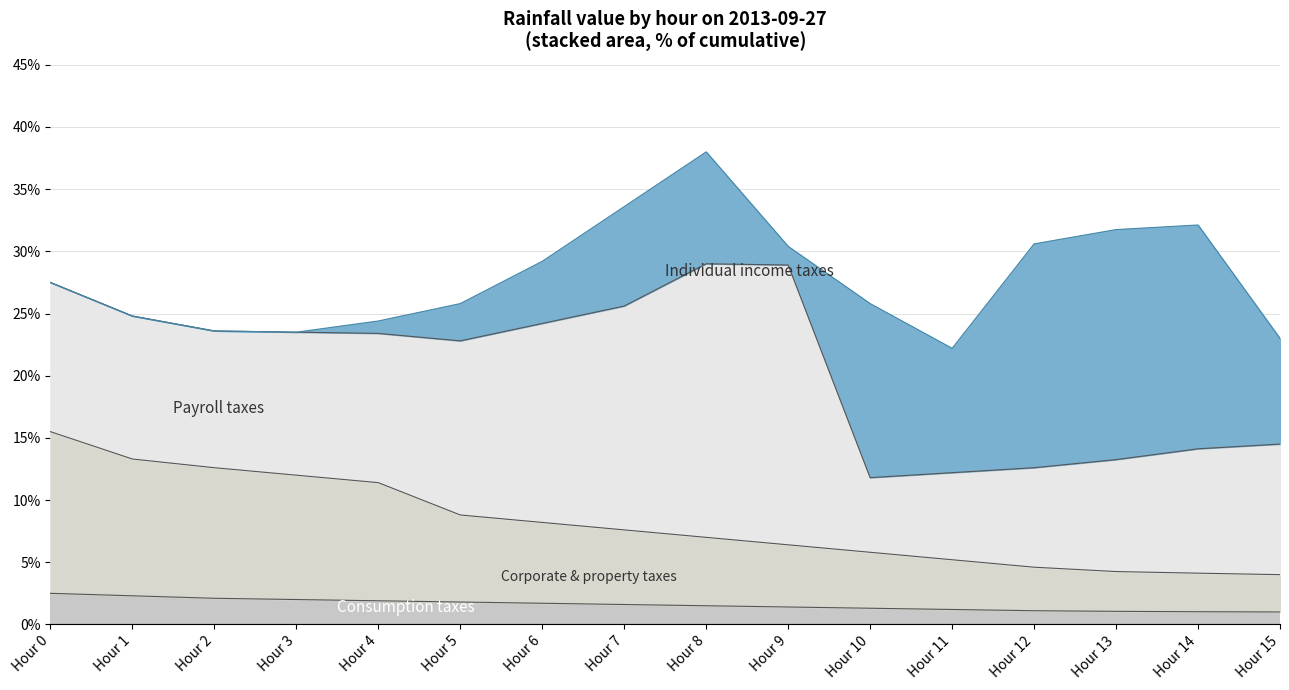

True or false: Individual income taxes and Consumption taxes intersect in this chart.

False